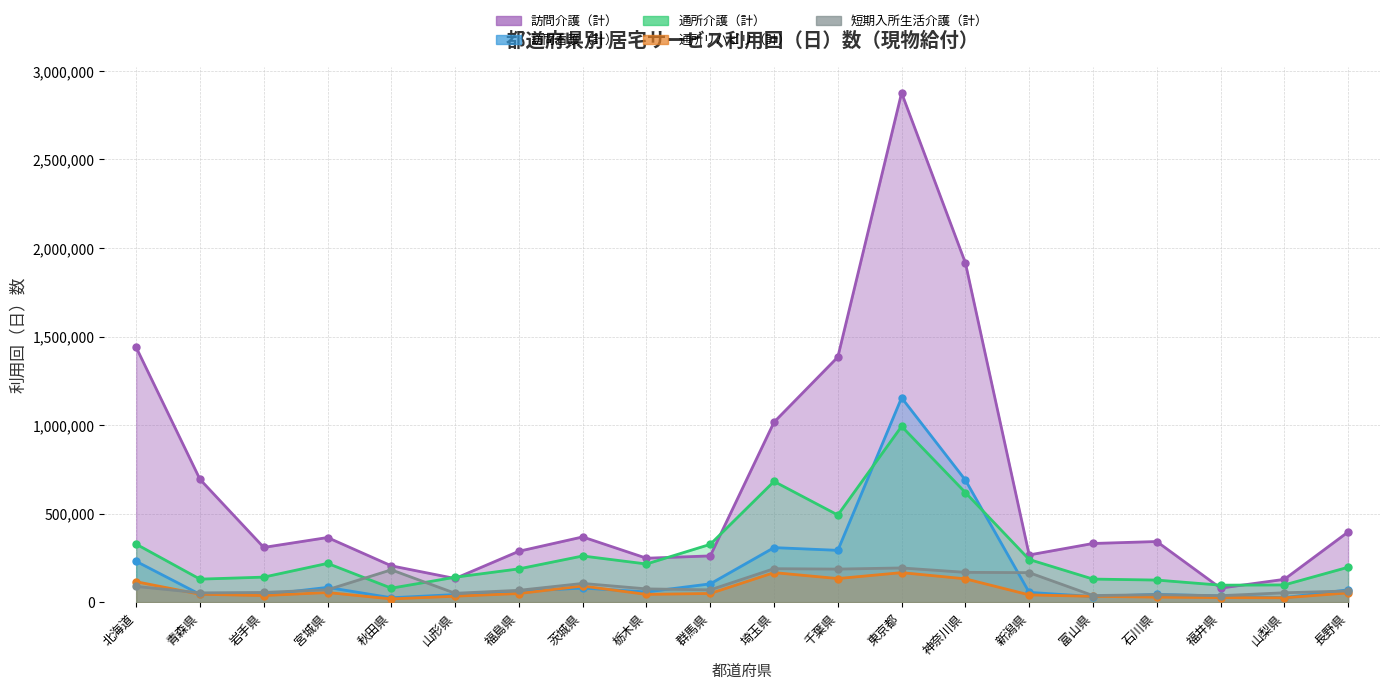

Between which two adjacent categories do 短期入所生活介護（計） and 訪問看護（計） first intersect?

北海道 and 青森県